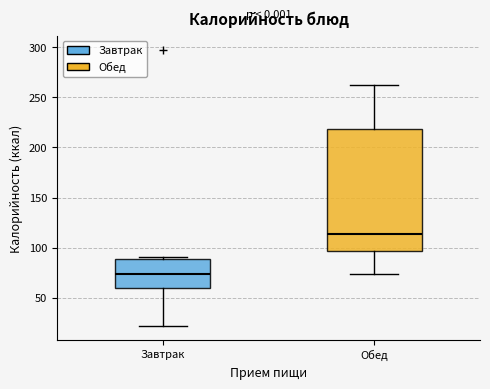

Where does the lower whisker of the box for Завтрак end on the y-axis? The values are not printed on the chart, so give them approximately, as read against the axis.

20